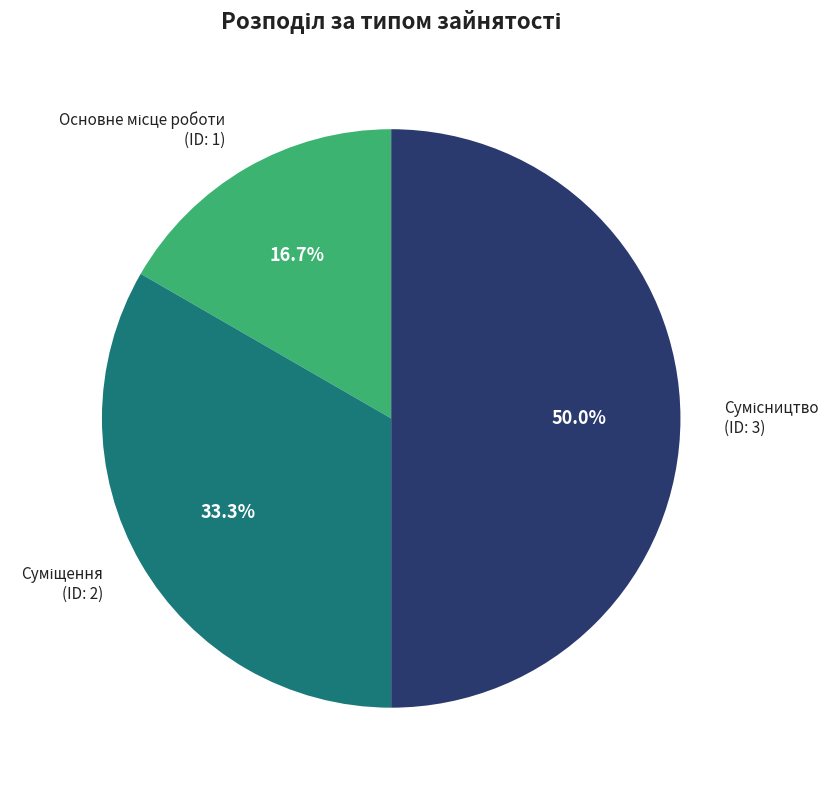

How many segments does this pie chart have?

3